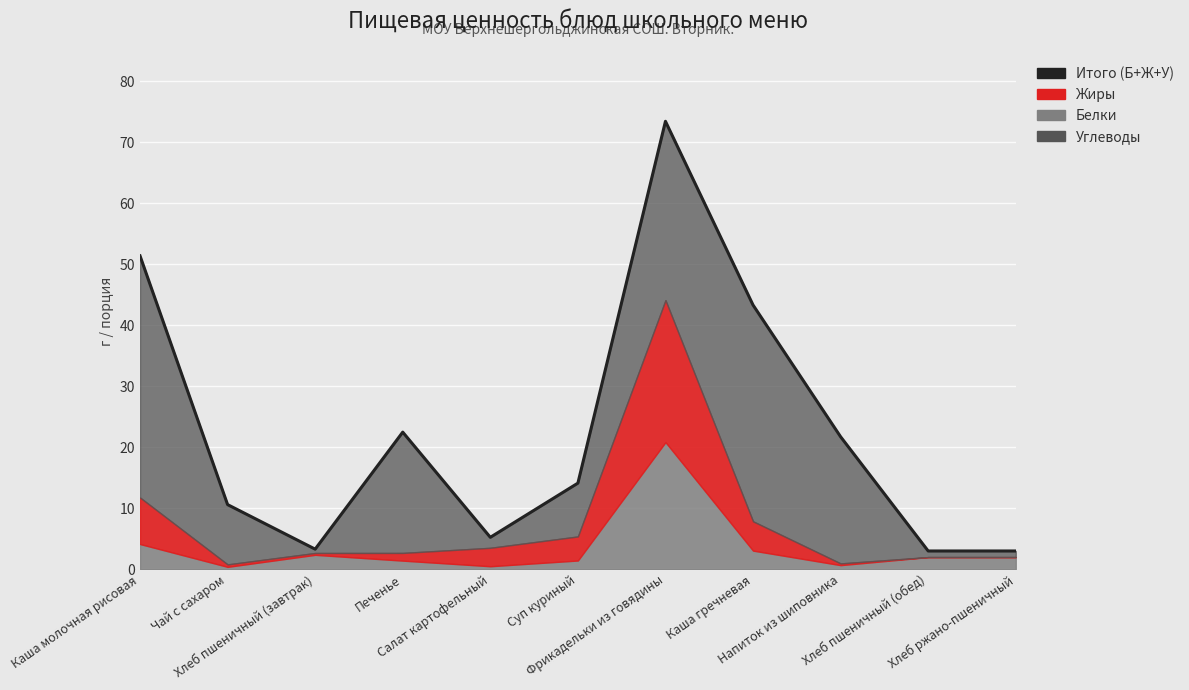

How many lines are shown in the chart?

1